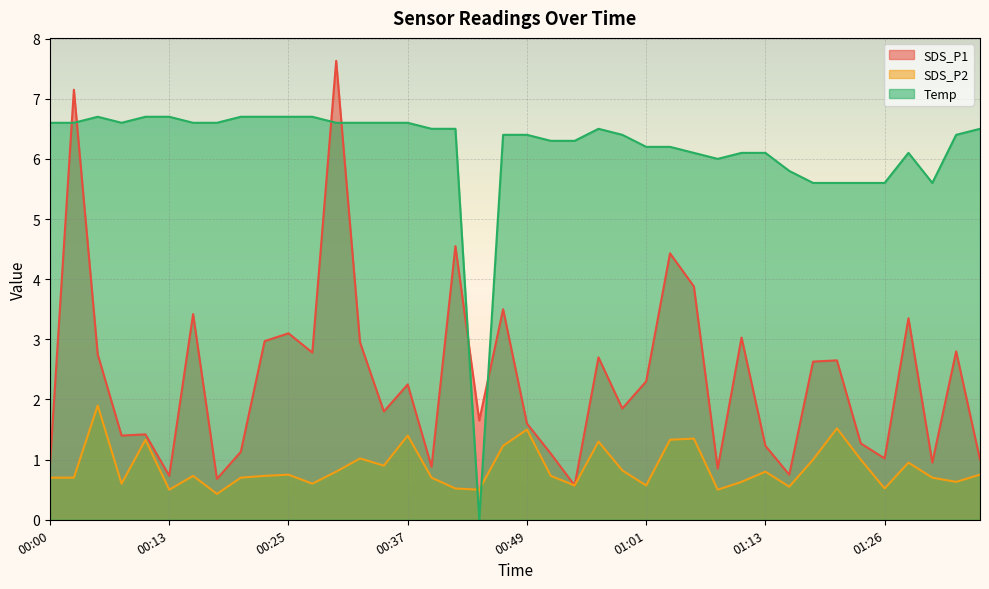

Does the chart display data point markers on the line(s)?

No